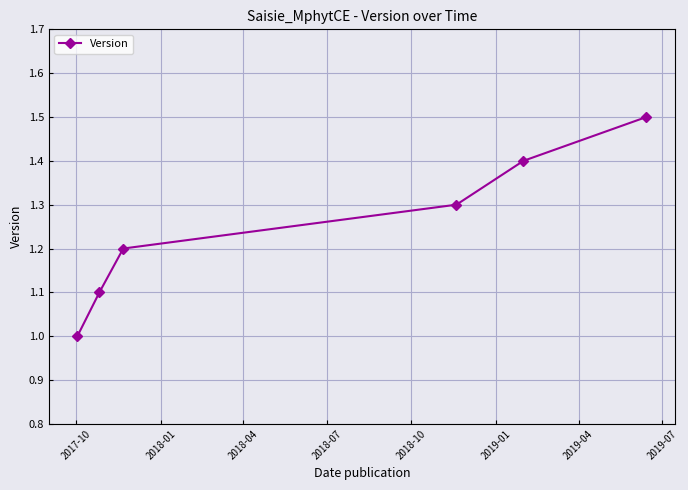

Reading right to left, list all the values displayed in this chart.

1.5	1.4	1.3	1.2	1.1	1.0